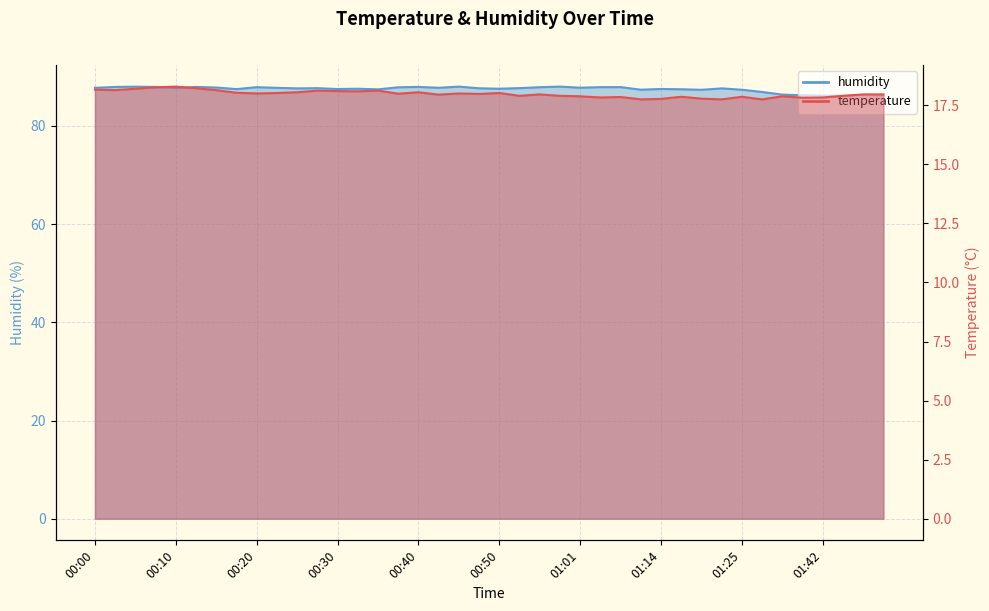

What is the label of the 1st point from the left?

00:00